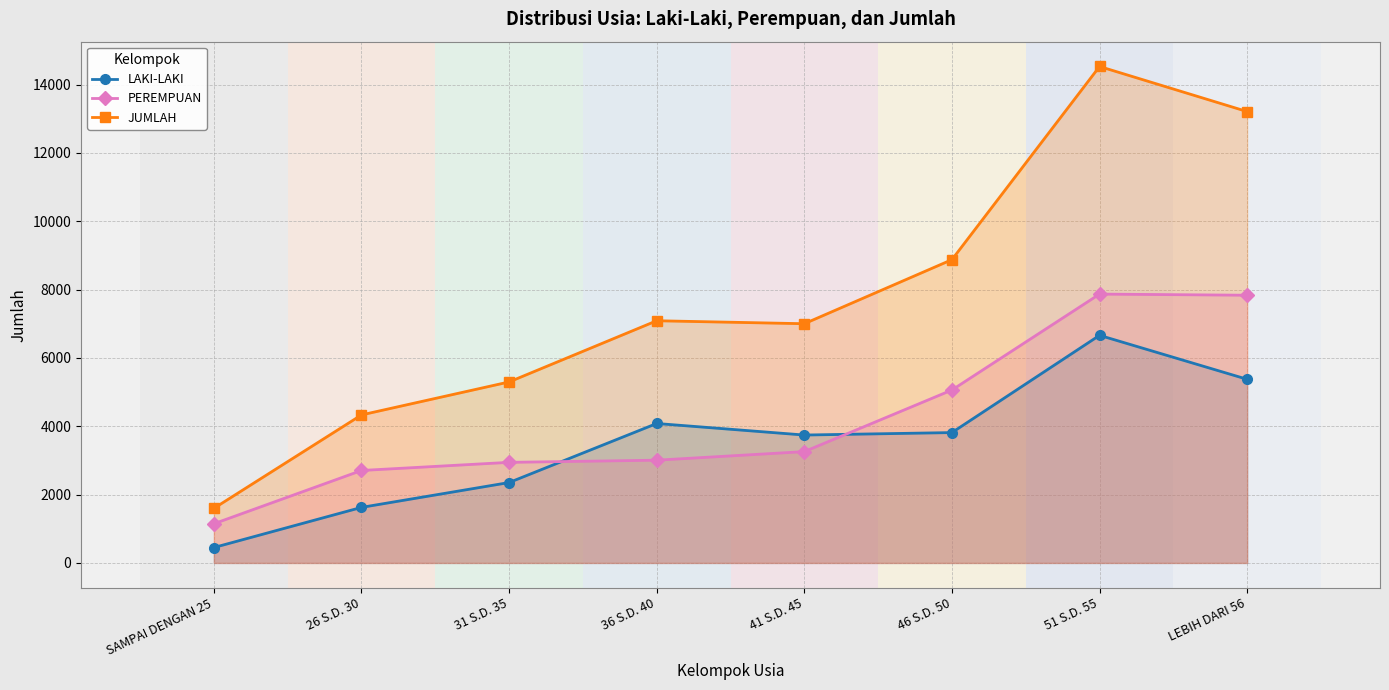

Which has a higher value, 51 S.D. 55 or 36 S.D. 40?

51 S.D. 55